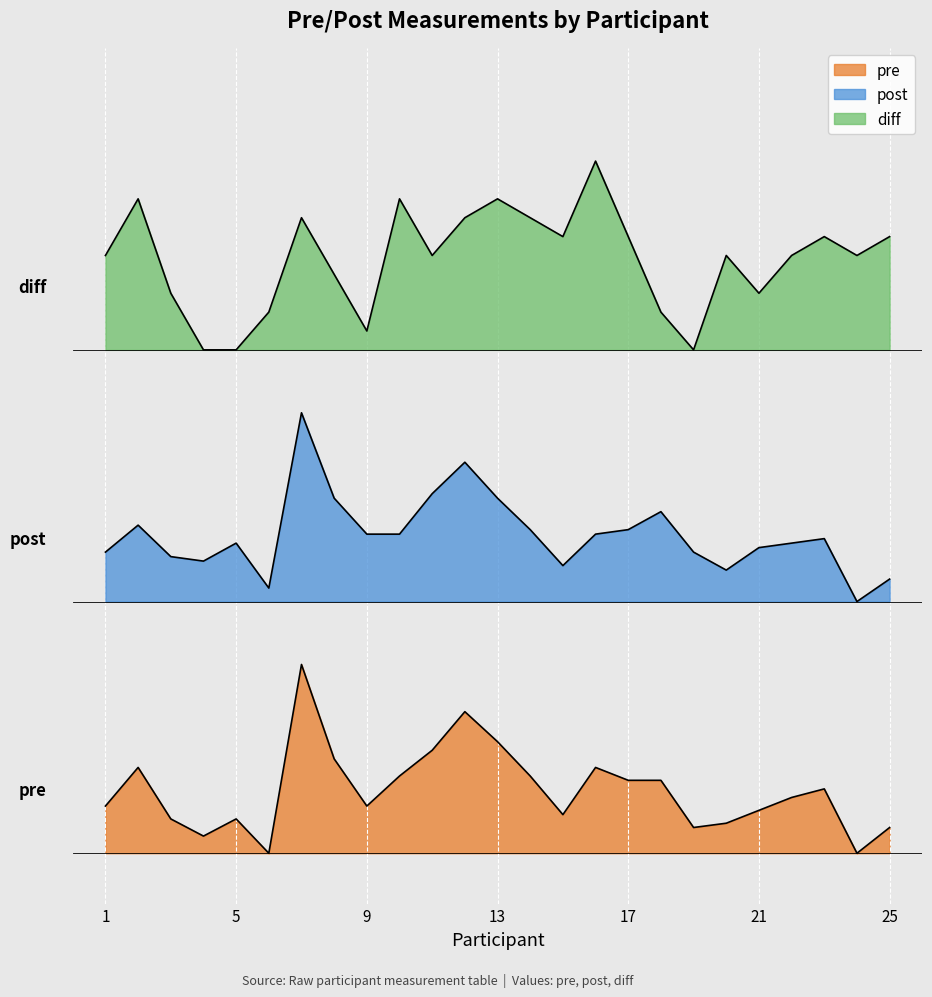

True or false: pre and diff intersect in this chart.

False